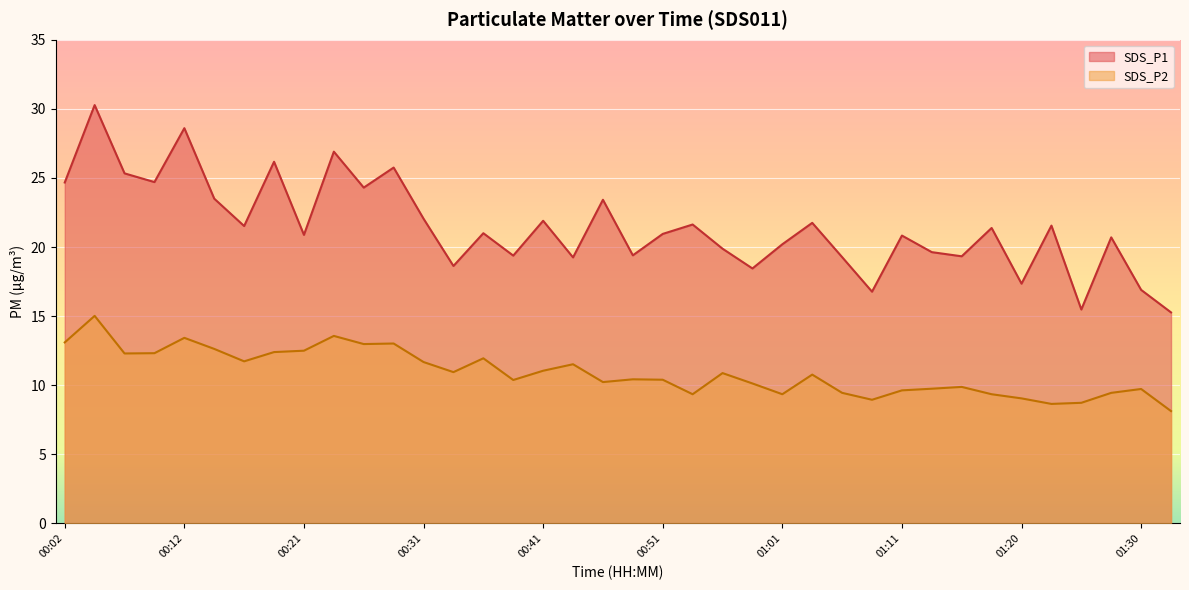

True or false: SDS_P1 has more than 2 points higher than both neighbors.

True